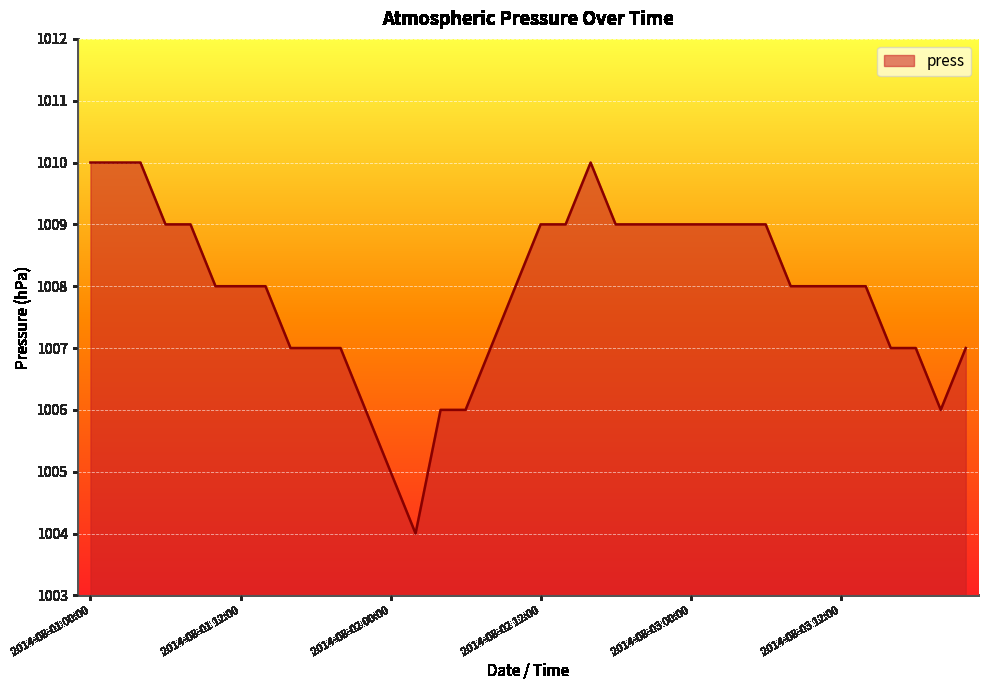

What is the difference between the maximum and minimum values?

6